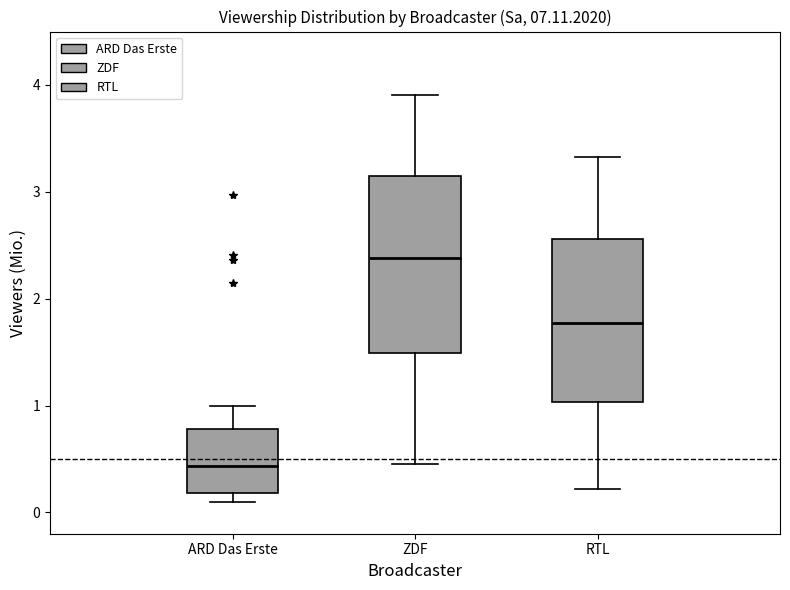

Reading left to right, read every box against the y-axis: the position of its median line, the range the box covers, and the ends of its whiskers. The values are not printed on the chart, so give them approximately, as read against the axis.

ARD Das Erste: median 0.4, box 0.2 to 0.8, whiskers 0.1 to 1.0
ZDF: median 2.4, box 1.5 to 3.1, whiskers 0.5 to 3.9
RTL: median 1.8, box 1.0 to 2.6, whiskers 0.2 to 3.3